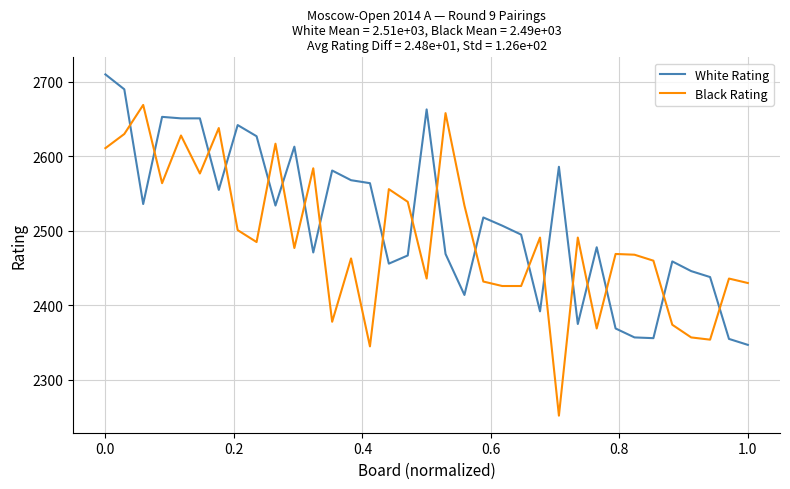

How many intersections are there between White Rating and Black Rating?

19